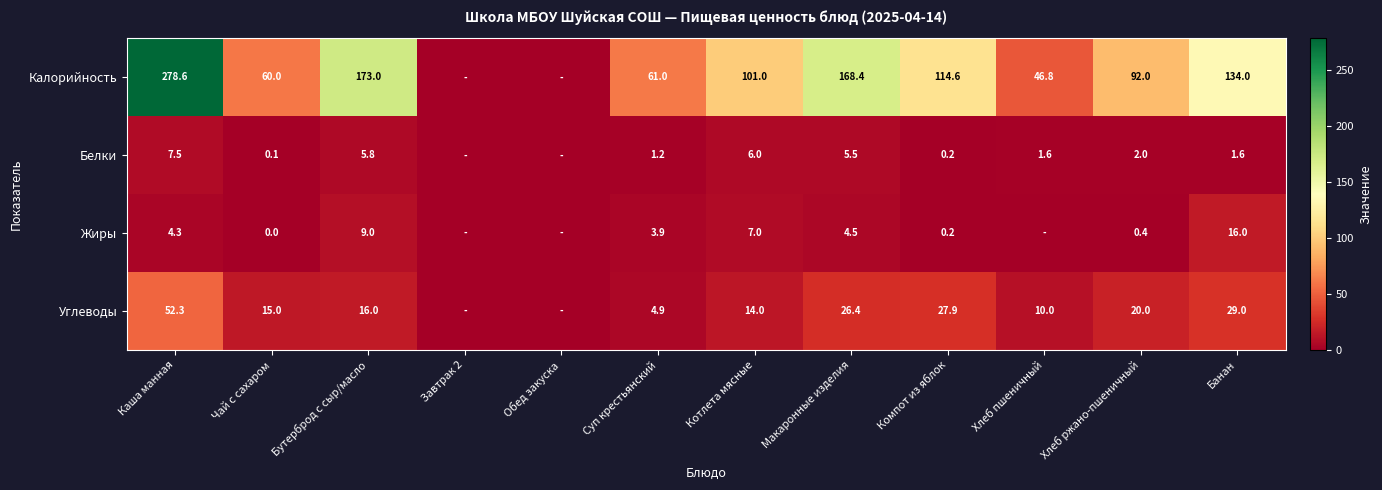

True or false: Углеводы has a value of -24.3 at Обед закуска.

False